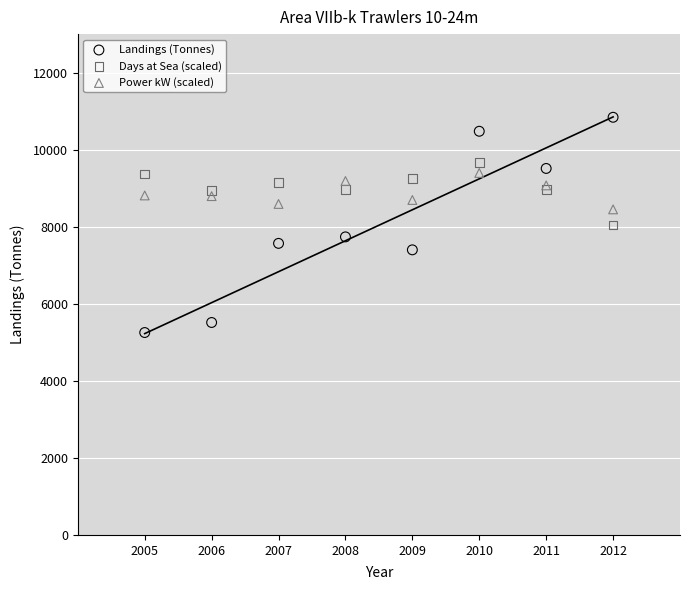

Which series has the widest spread of Y values?

Landings (Tonnes)